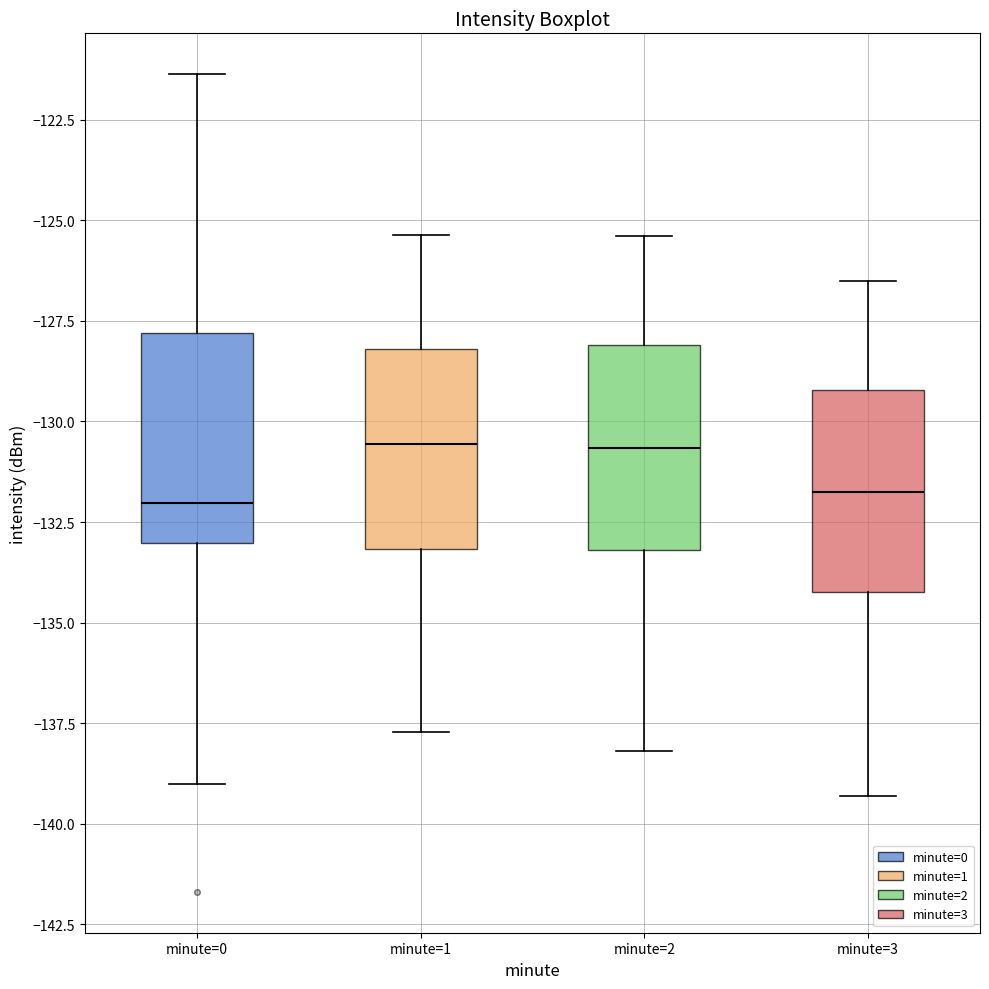

Reading left to right, read every box against the y-axis: the position of its median line, the range the box covers, and the ends of its whiskers. The values are not printed on the chart, so give them approximately, as read against the axis.

minute=0: median -132.0, box -133.0 to -128.0, whiskers -139.0 to -121.5
minute=1: median -130.5, box -133.0 to -128.0, whiskers -137.5 to -125.5
minute=2: median -130.5, box -133.0 to -128.0, whiskers -138.0 to -125.5
minute=3: median -131.5, box -134.0 to -129.0, whiskers -139.5 to -126.5